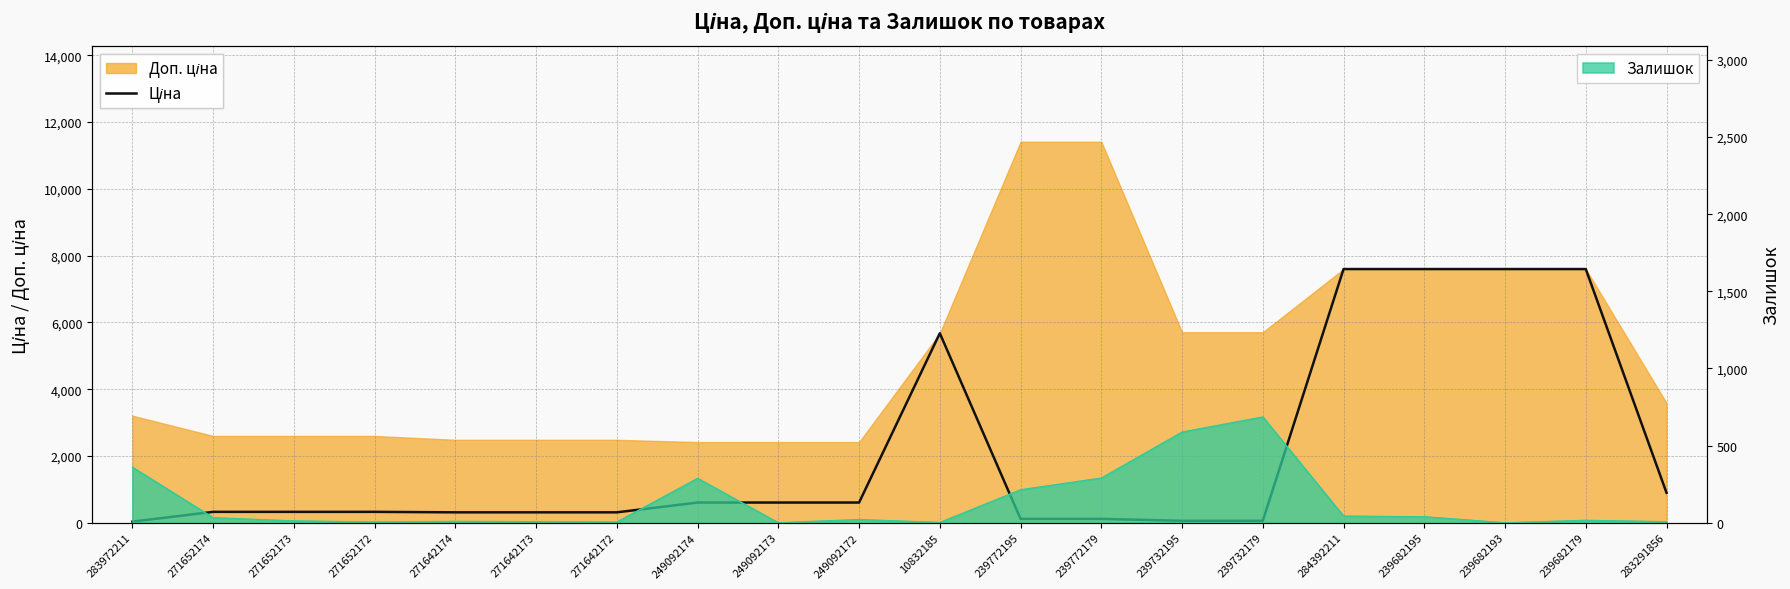

How many data points are less than 324?

8